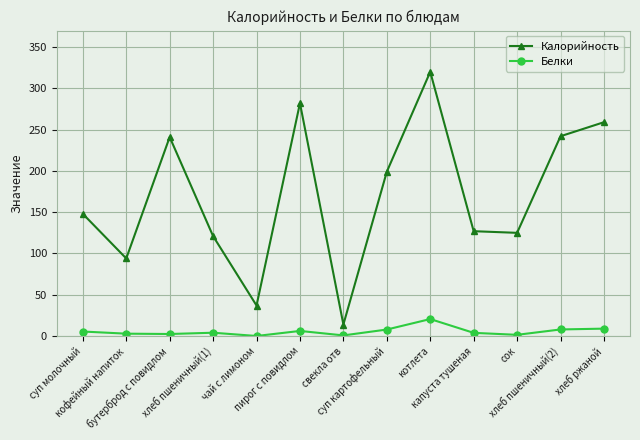

At which category does Калорийность reach its first local valley?

кофейный напиток